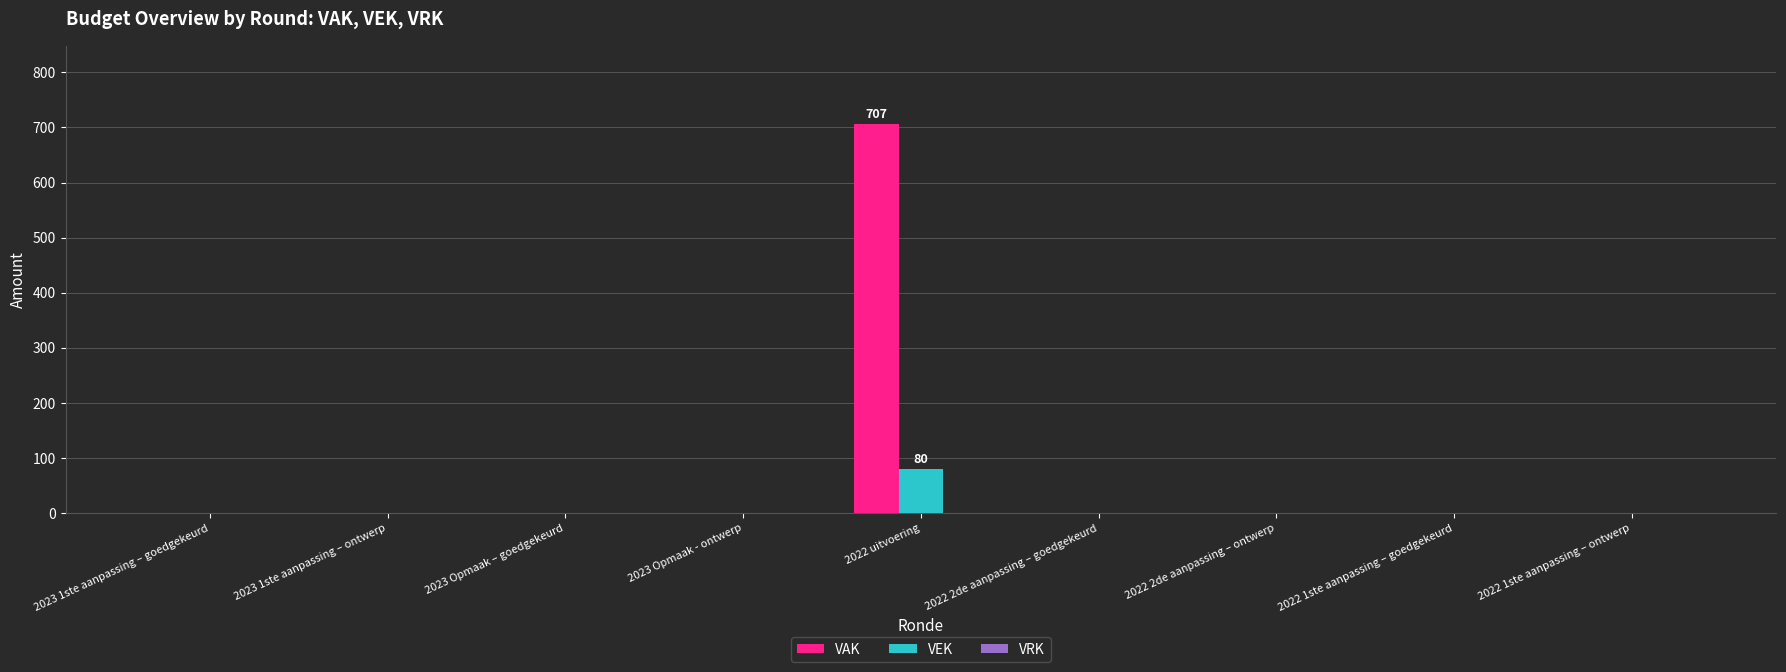

At which category does the chart reach its peak across all series?

2022 uitvoering